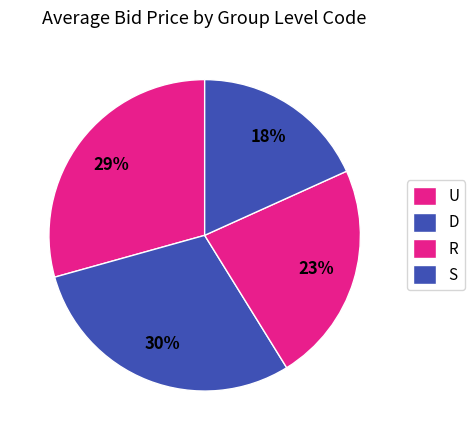

Combined, do R and S account for over 50%?

No